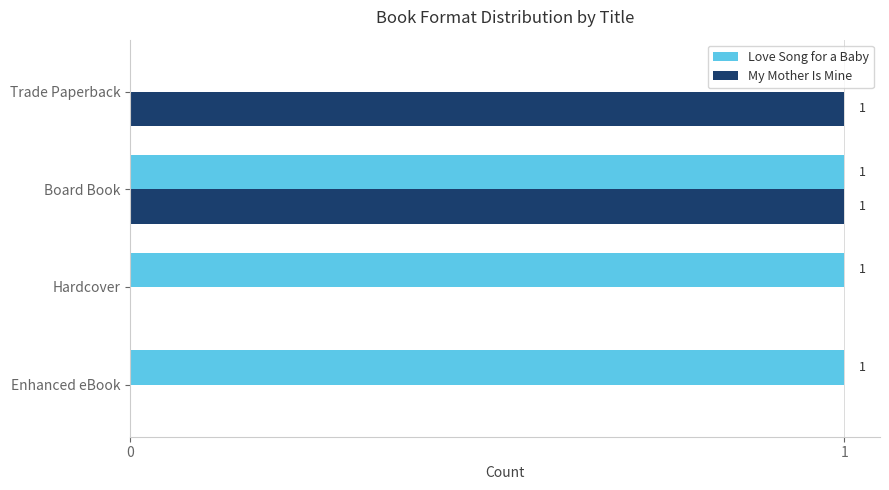

Which series has the largest total across all categories?

Love Song for a Baby